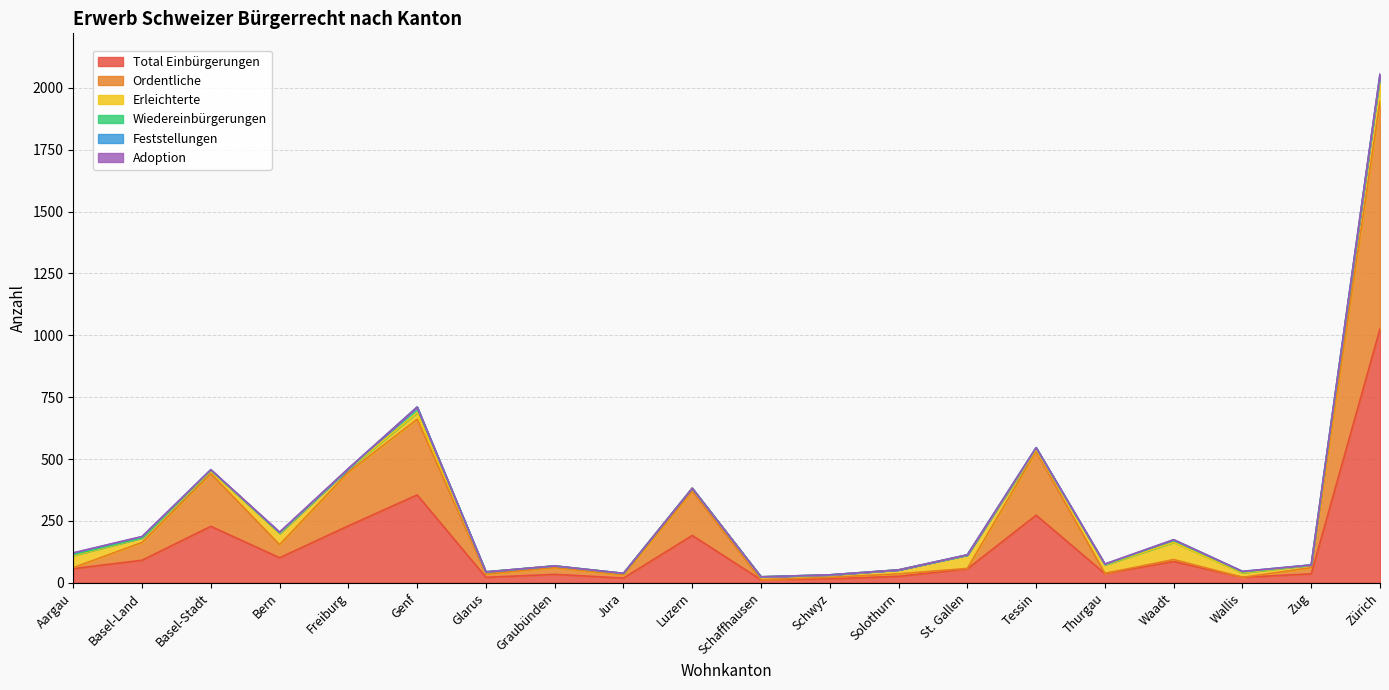

Where do Adoption and Wiedereinbürgerungen first cross each other?

Bern and Freiburg